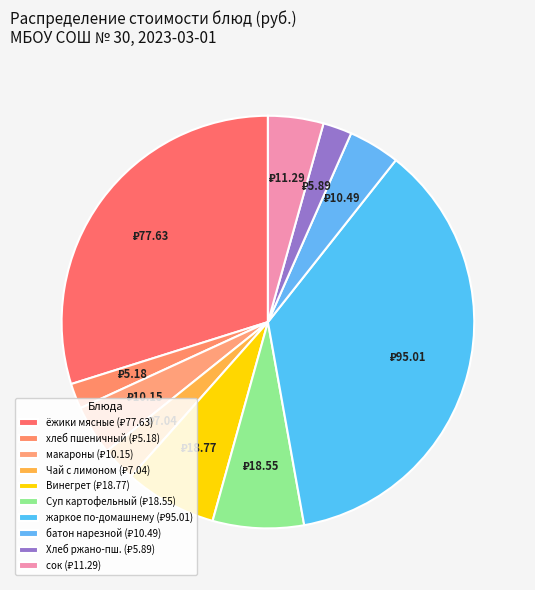

How many segments does this pie chart have?

10